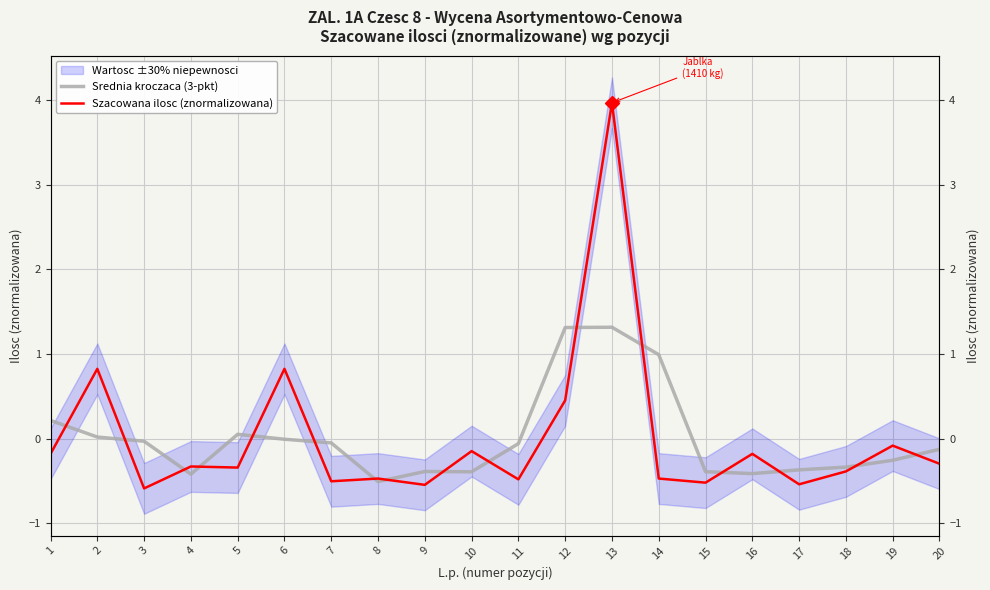

What is the total value across all series at 15?

-0.9